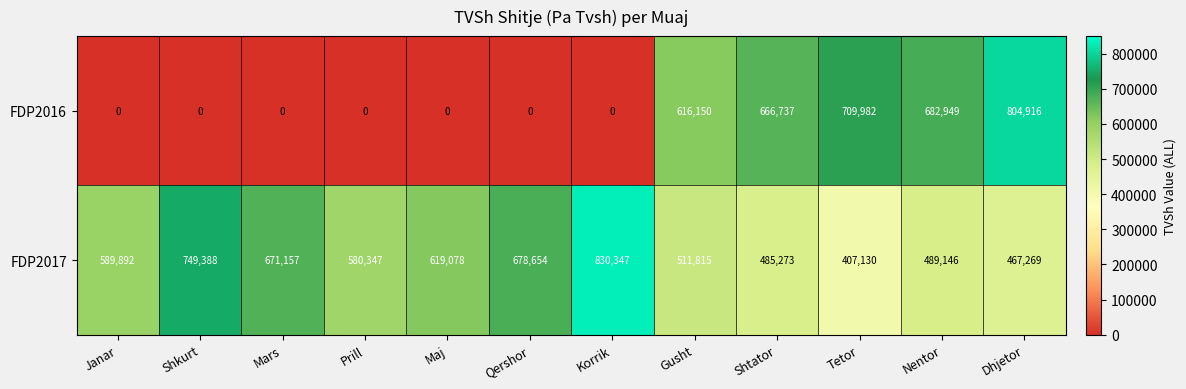

True or false: FDP2016 has a value of 0 at Korrik.

True